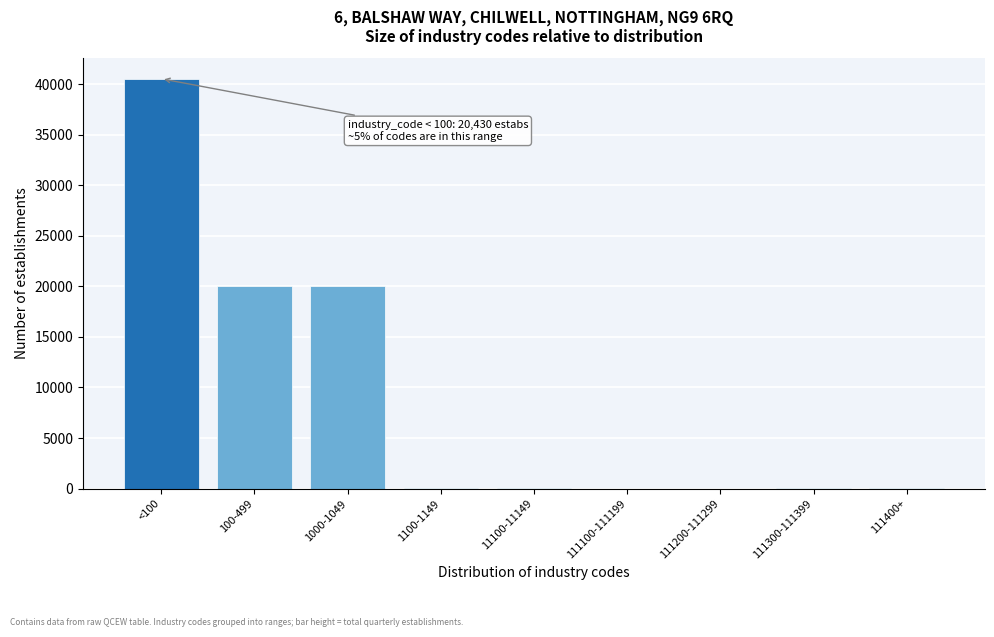

The chart shows a value of 14 at 111300-111399. True or false?

True